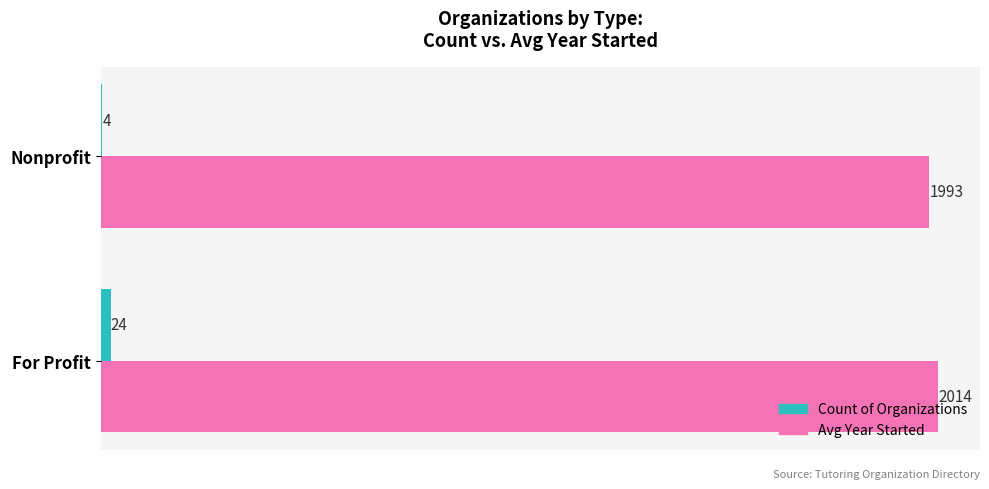

What is the sum of all Count of Organizations values?

28